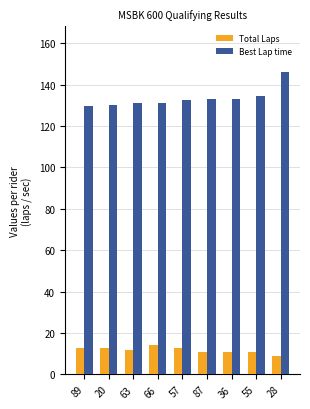

At how many categories does at least one series exceed 106?

9